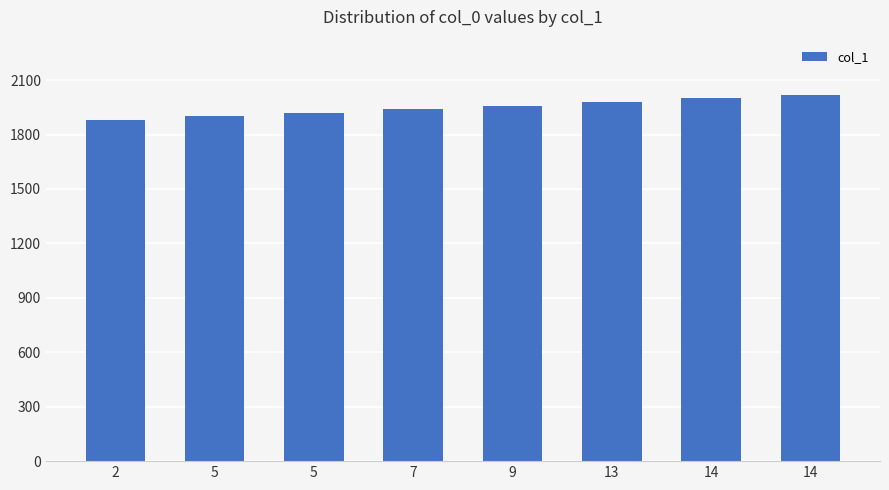

True or false: the data shows 1880 at 2.

True